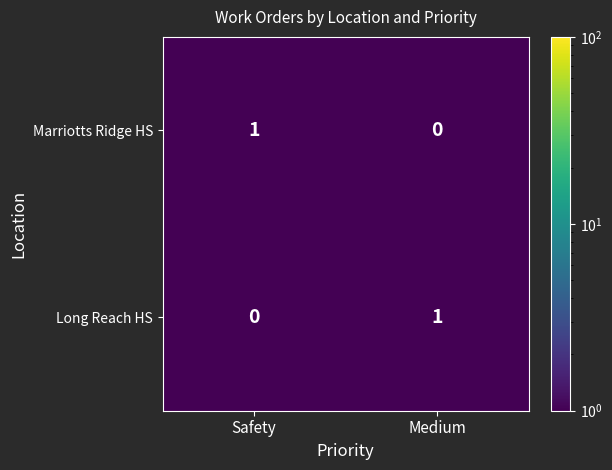

At which label does Marriotts Ridge HS reach its peak?

Safety